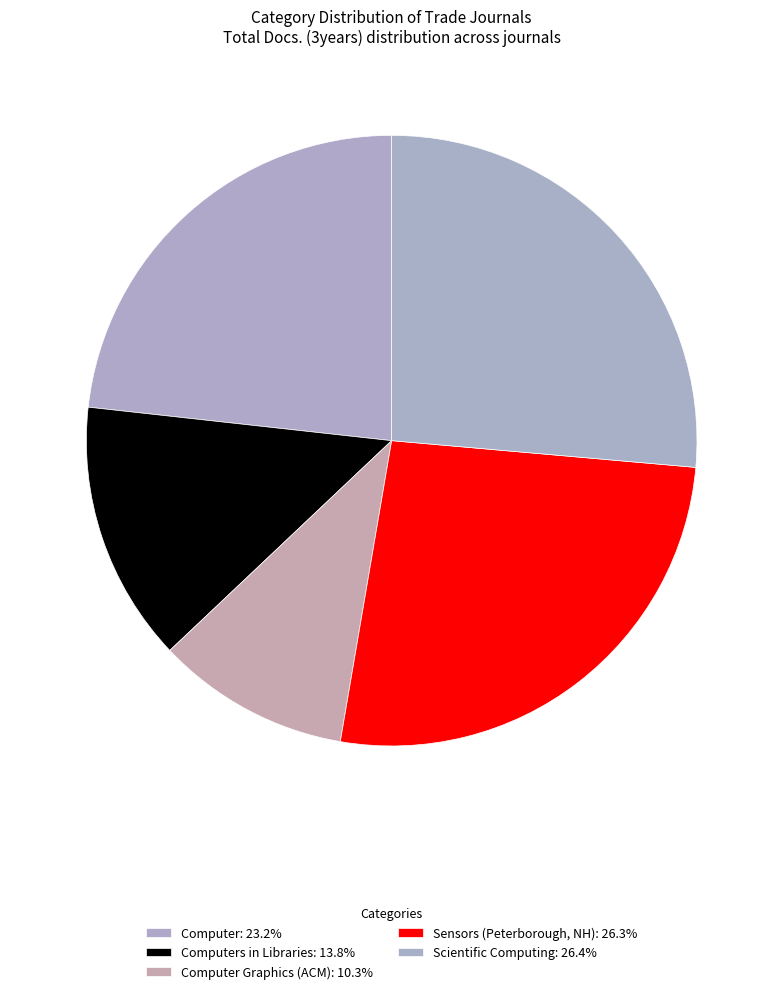

Is there a majority slice in this chart?

No